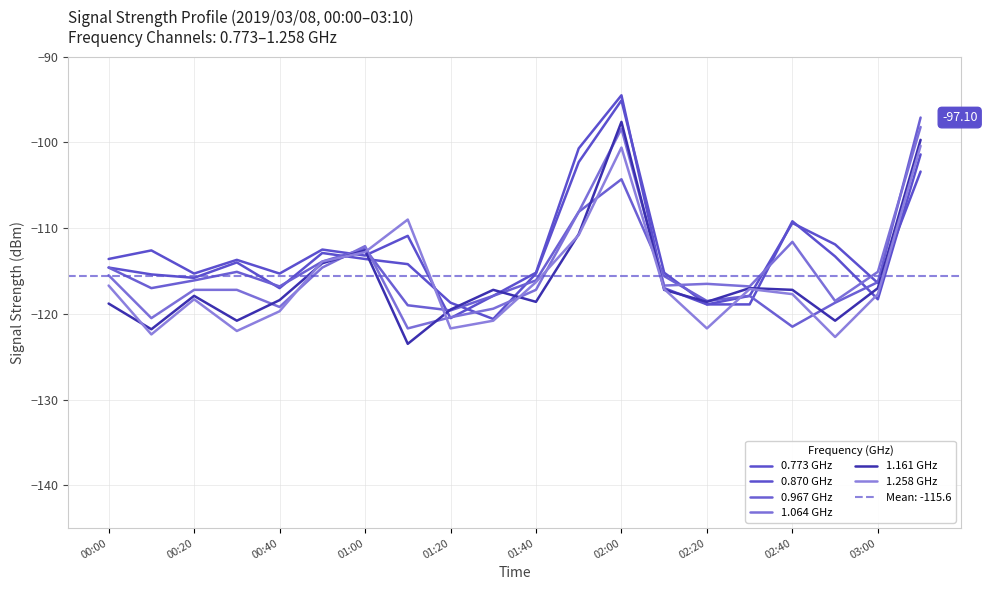

At how many categories does at least one series exceed -95?

1